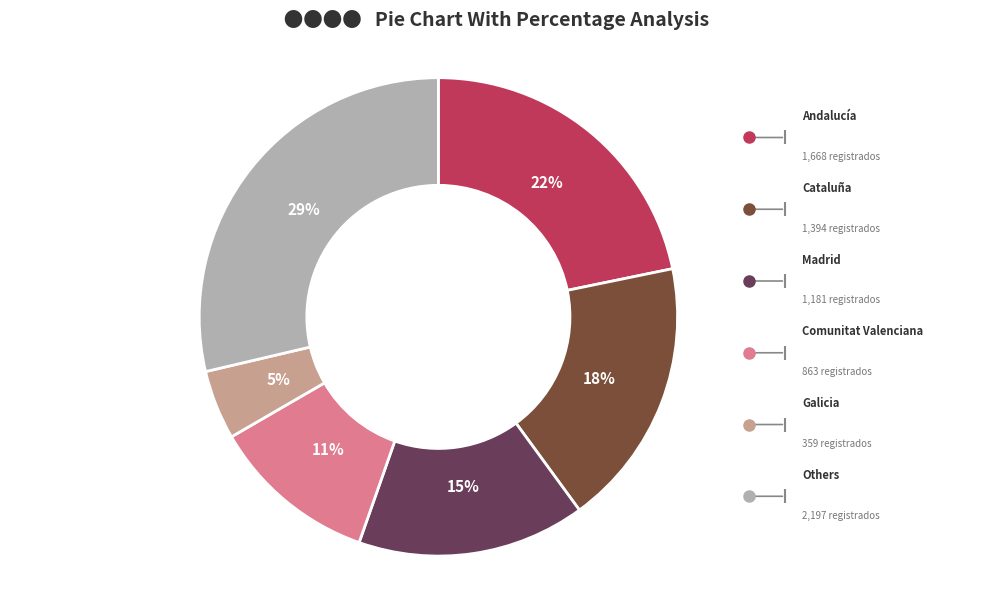

How many slices are in this pie chart?

6